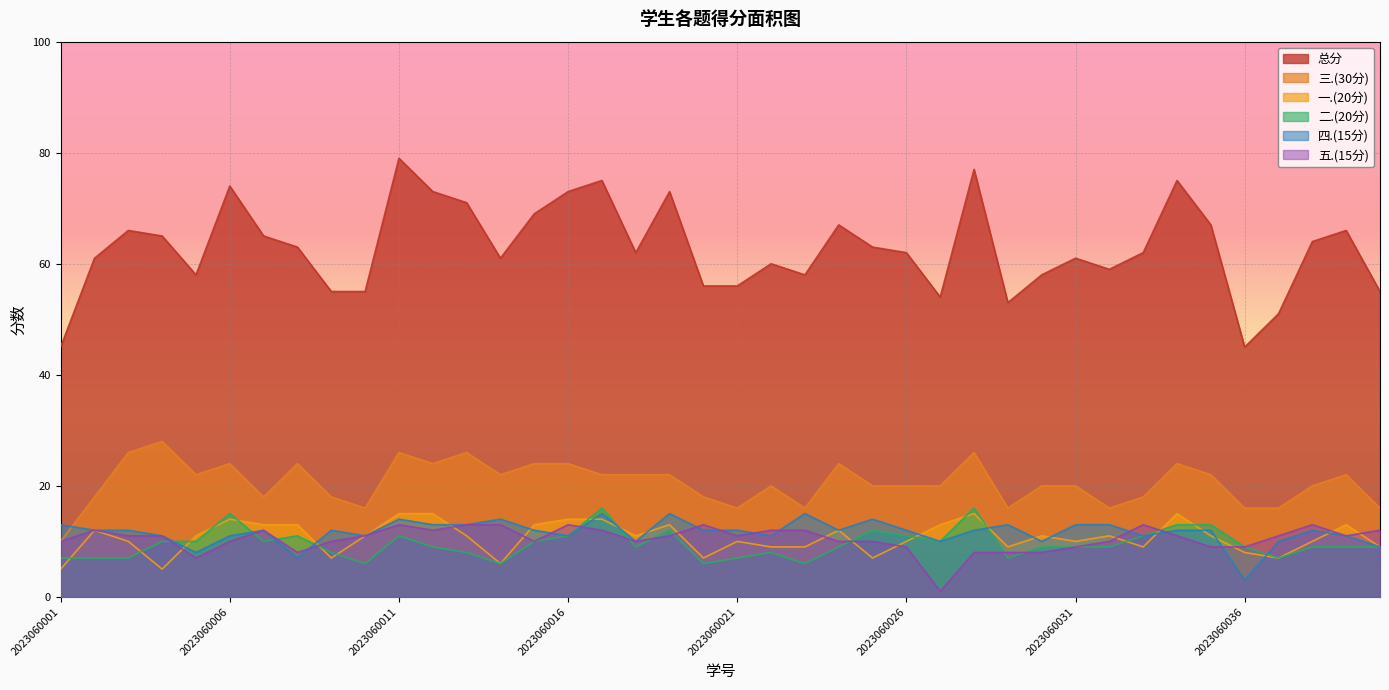

Which series has the largest total across all categories?

总分